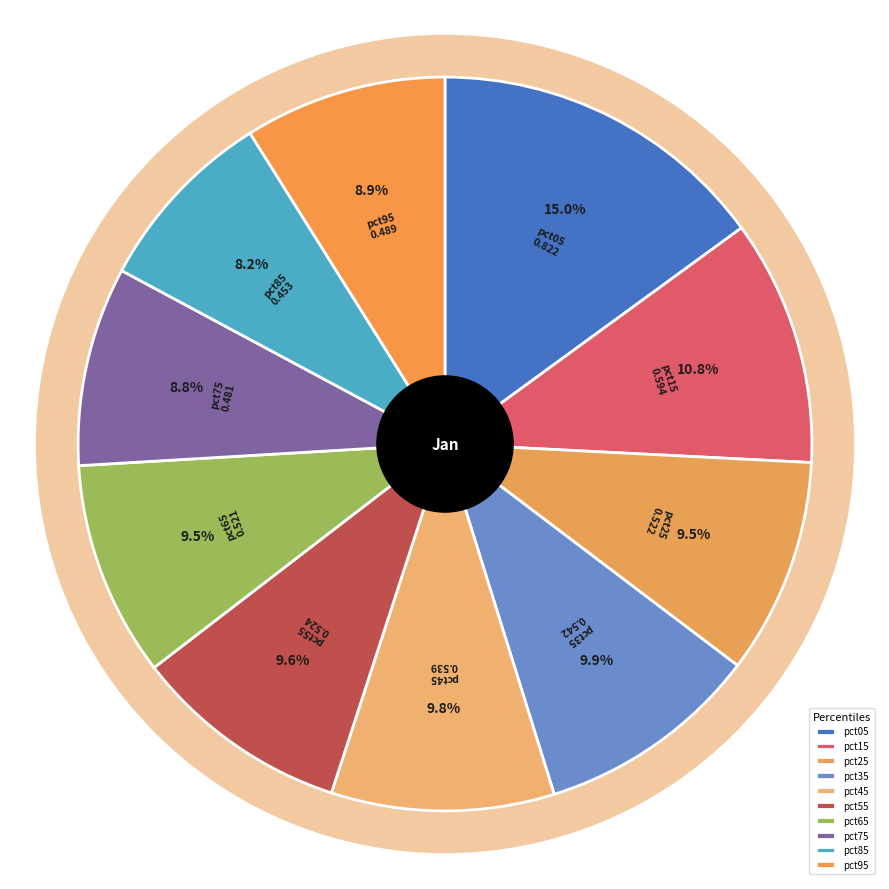

True or false: pct45 accounts for 1% of the total.

False